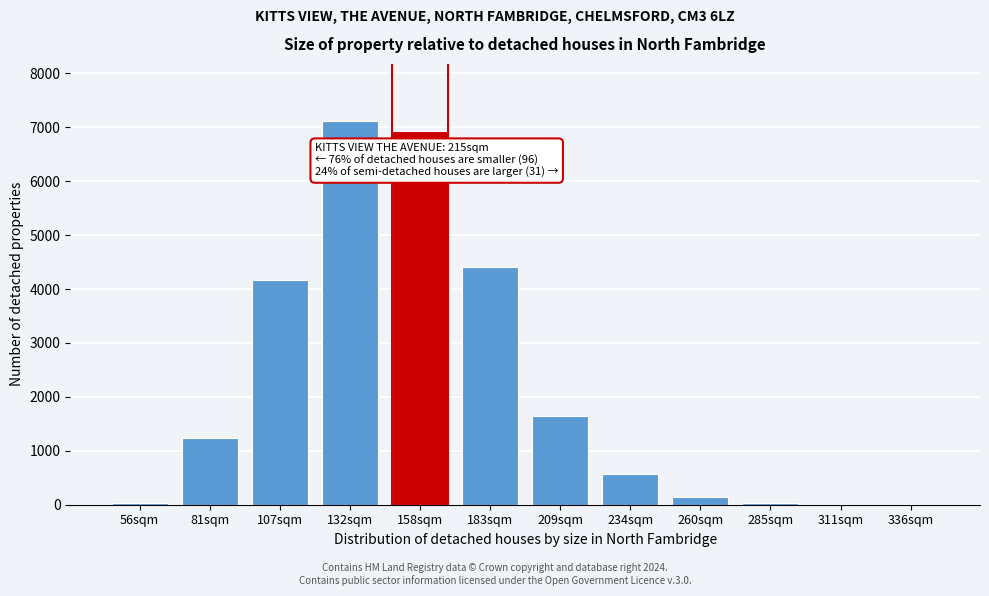

At which category does the chart reach its peak across all series?

132sqm